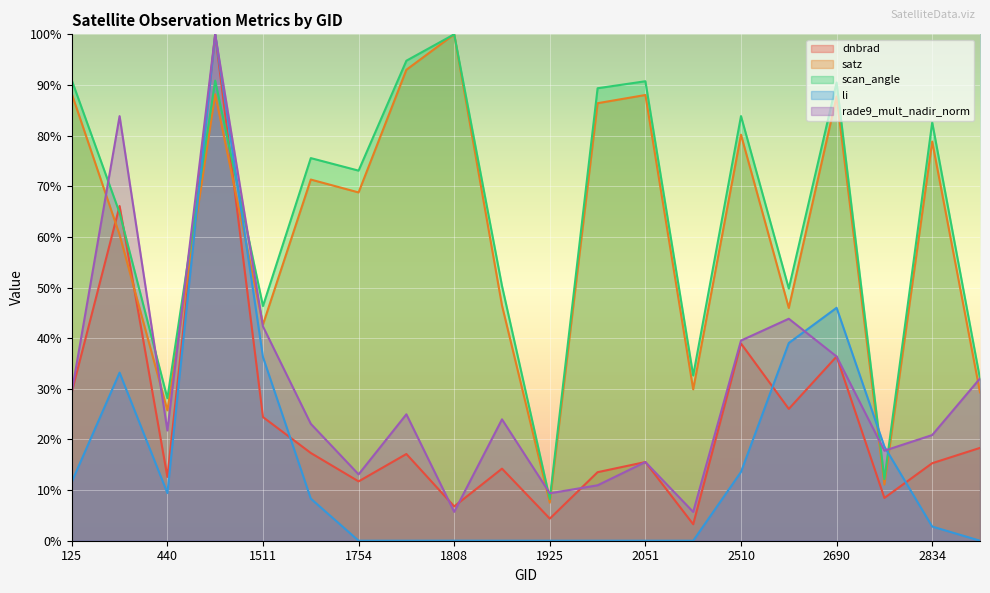

Which series ends up on top after the final intersection of scan_angle and rade9_mult_nadir_norm?

rade9_mult_nadir_norm